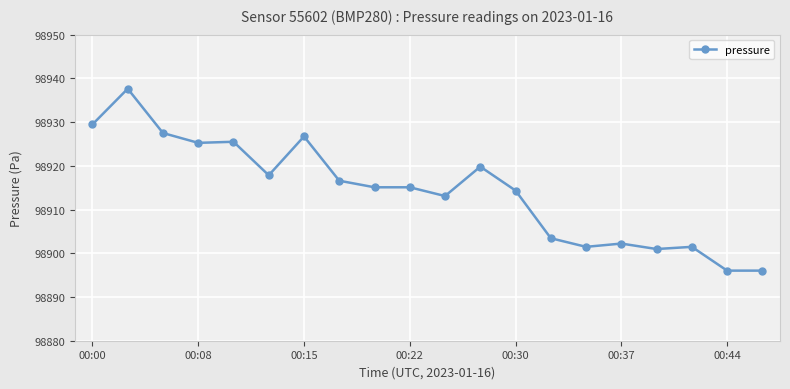

What is the maximum value shown in the chart?

98937.6